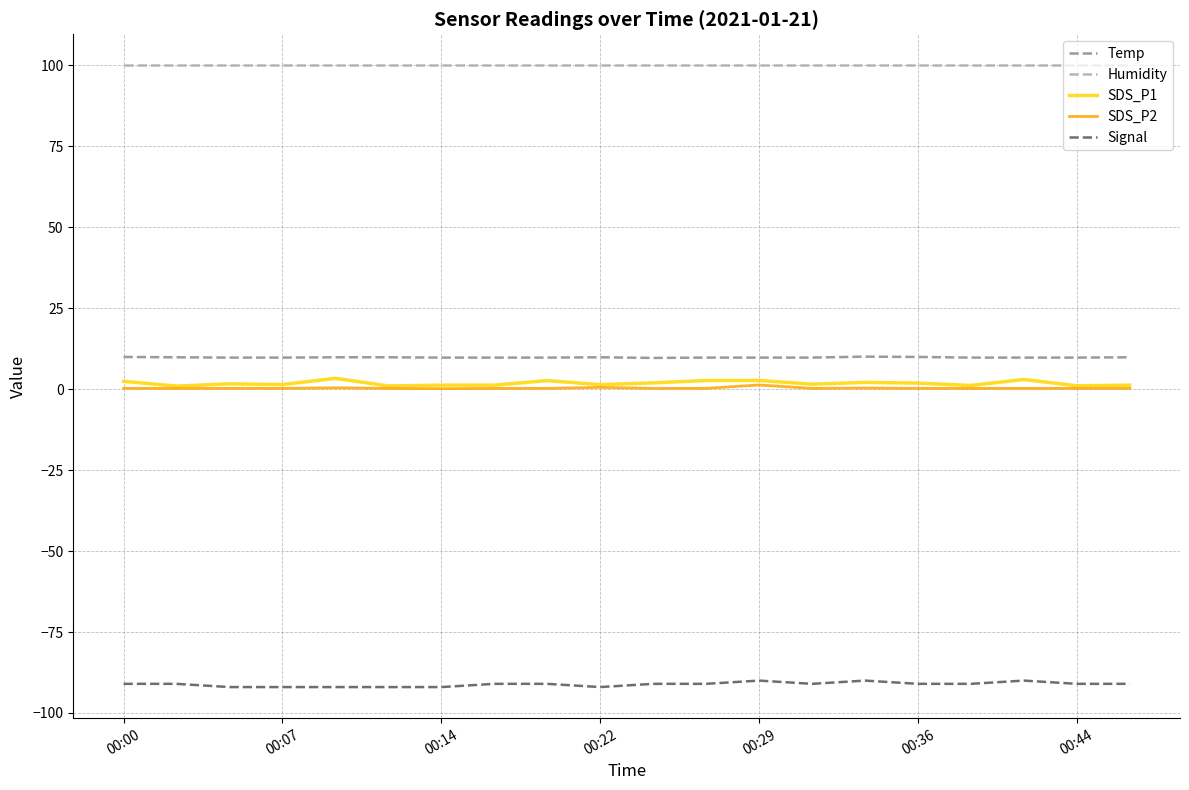

What is the greatest value displayed?

99.9